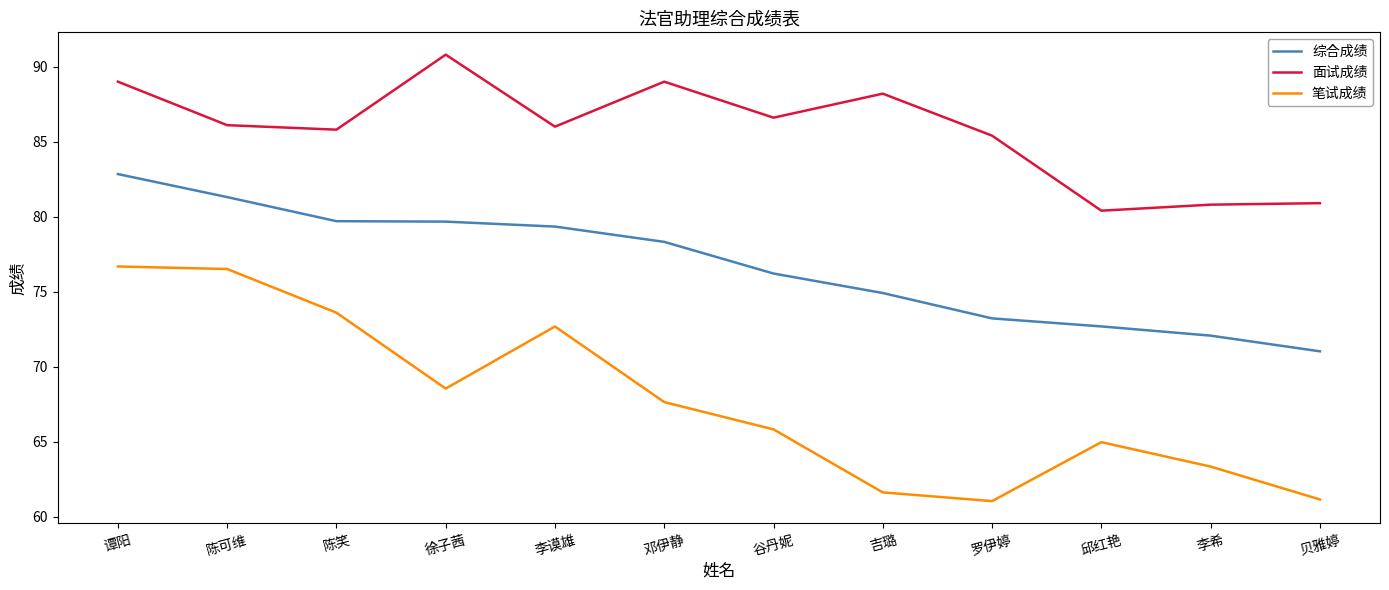

Which label corresponds to the largest value in the chart?

徐子茜